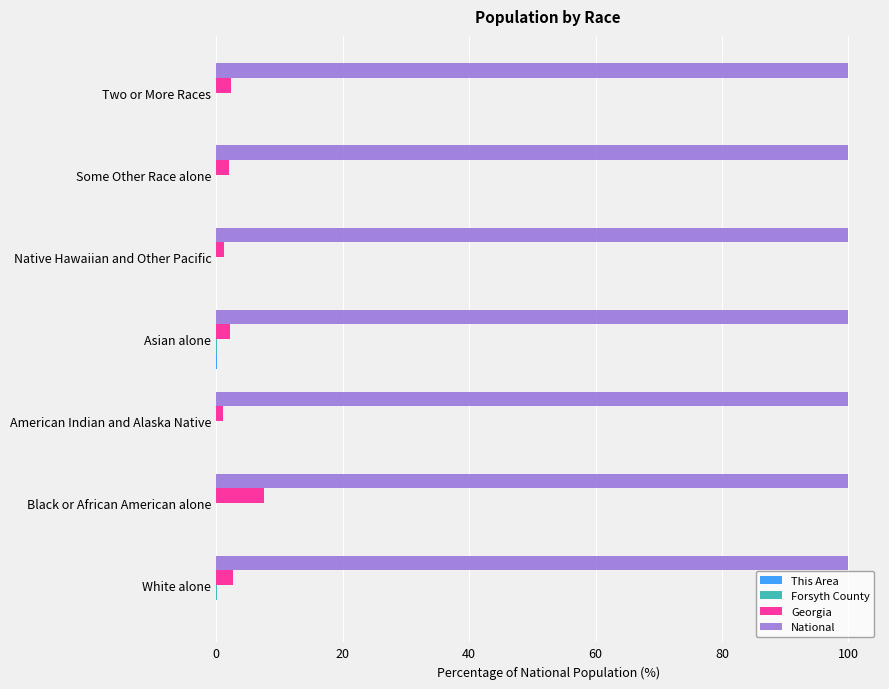

Which series has the largest total across all categories?

National